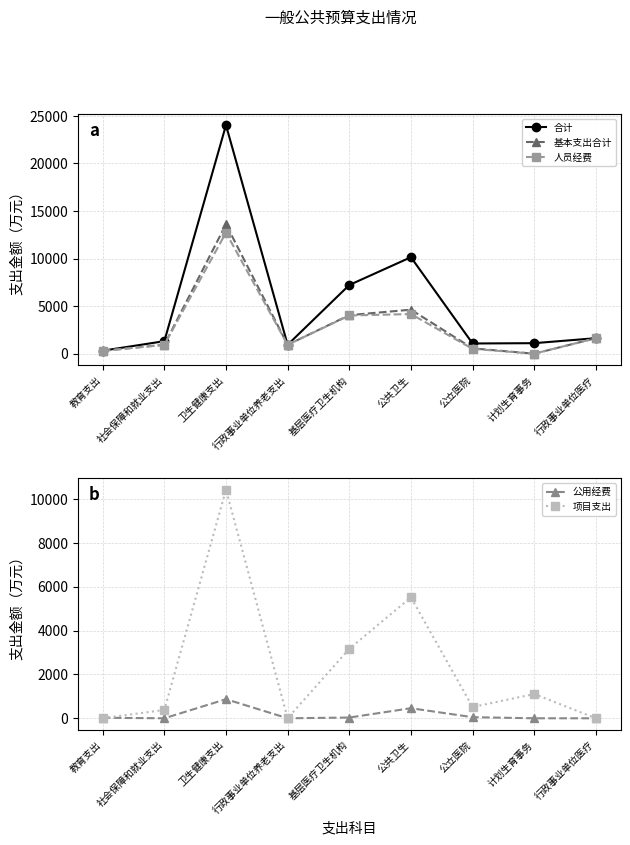

At how many categories does at least one series exceed 18808?

1